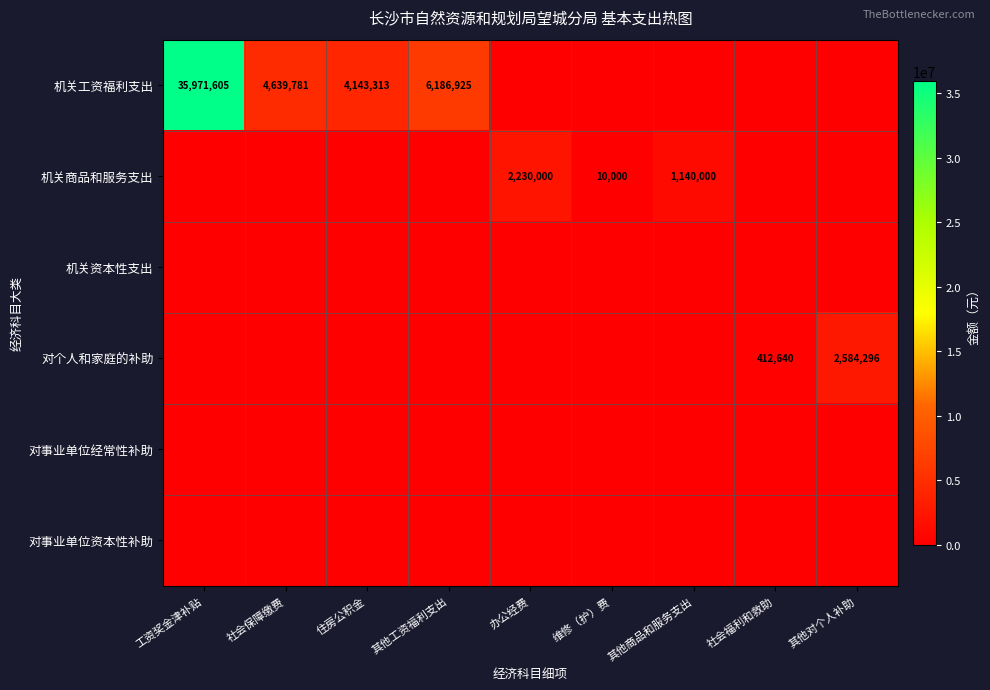

The 对个人和家庭的补助 series shows 555396 at 社会福利和救助. True or false?

False